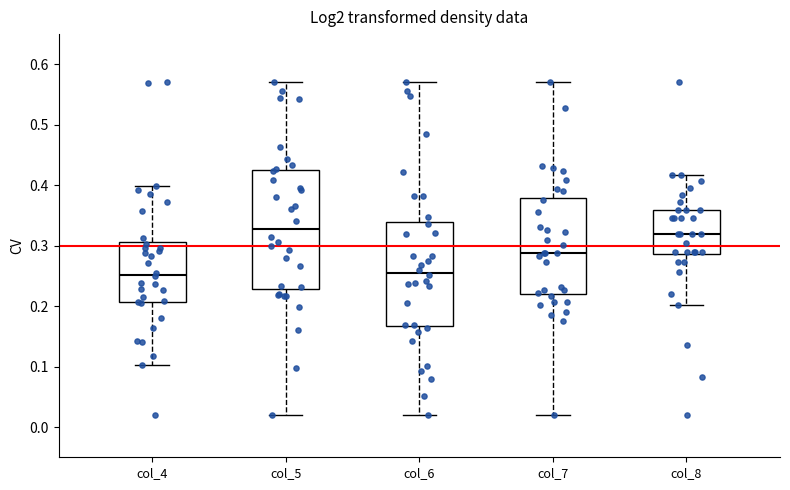

Which box is the tallest, from its lower edge to its upper edge?

col_5